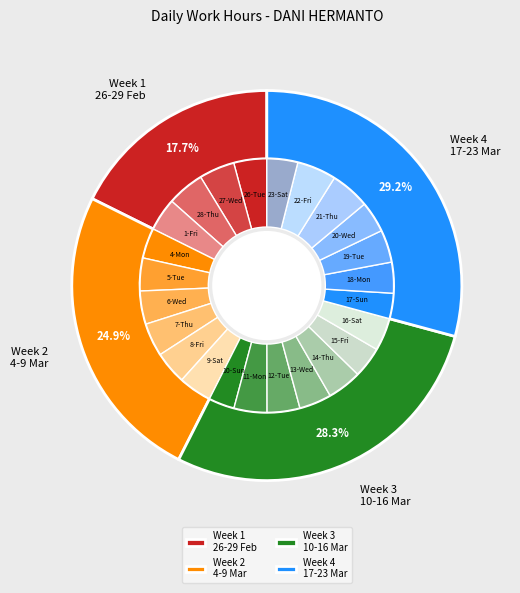

What percentage do 28-Thu and 7-Thu together represent?

9.0%